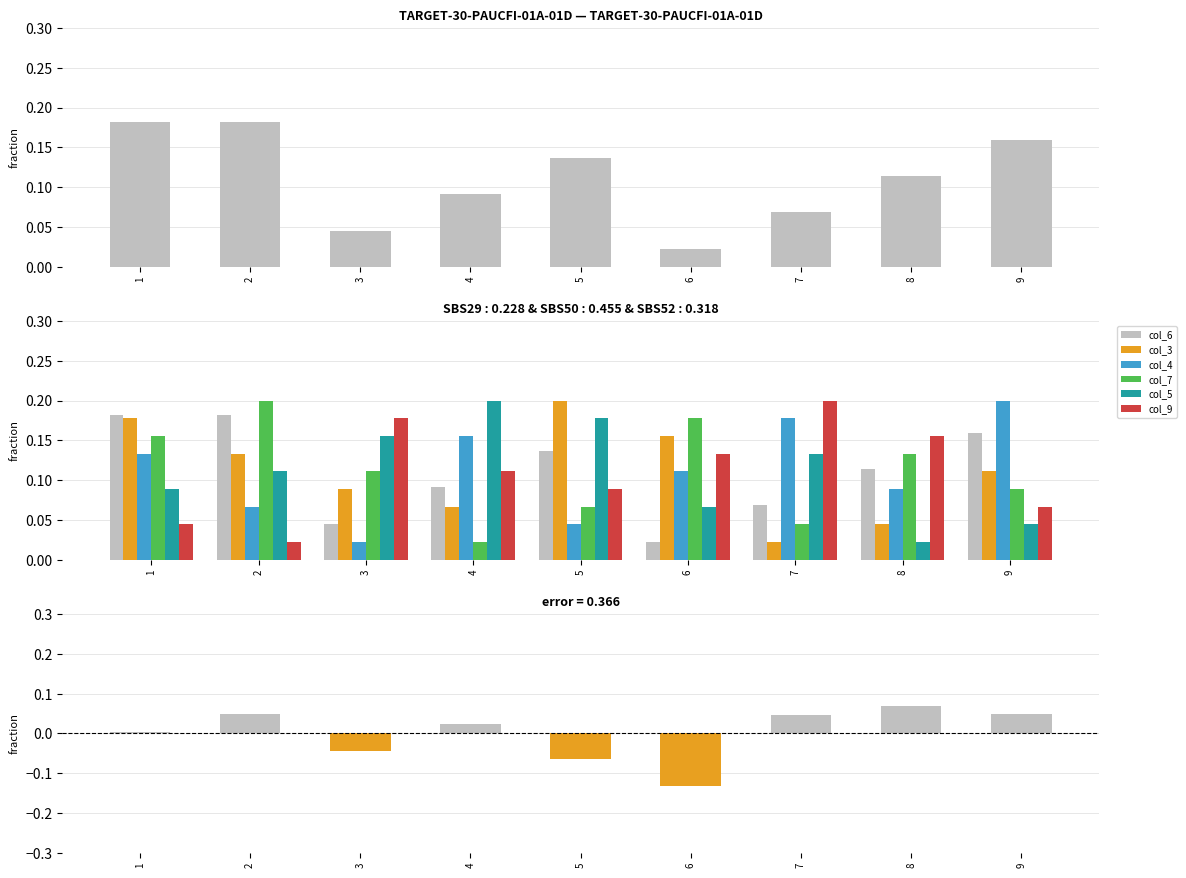

What are all the series names shown in the legend?

col_6, col_3, col_4, col_7, col_5, col_9